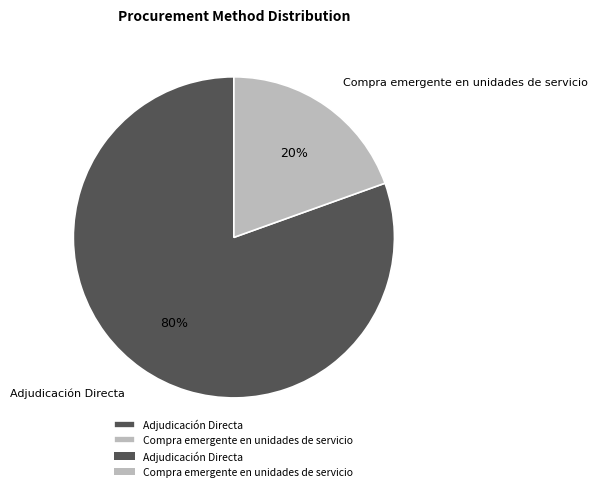

Which has a higher value, Adjudicación Directa or Compra emergente en unidades de servicio?

Adjudicación Directa